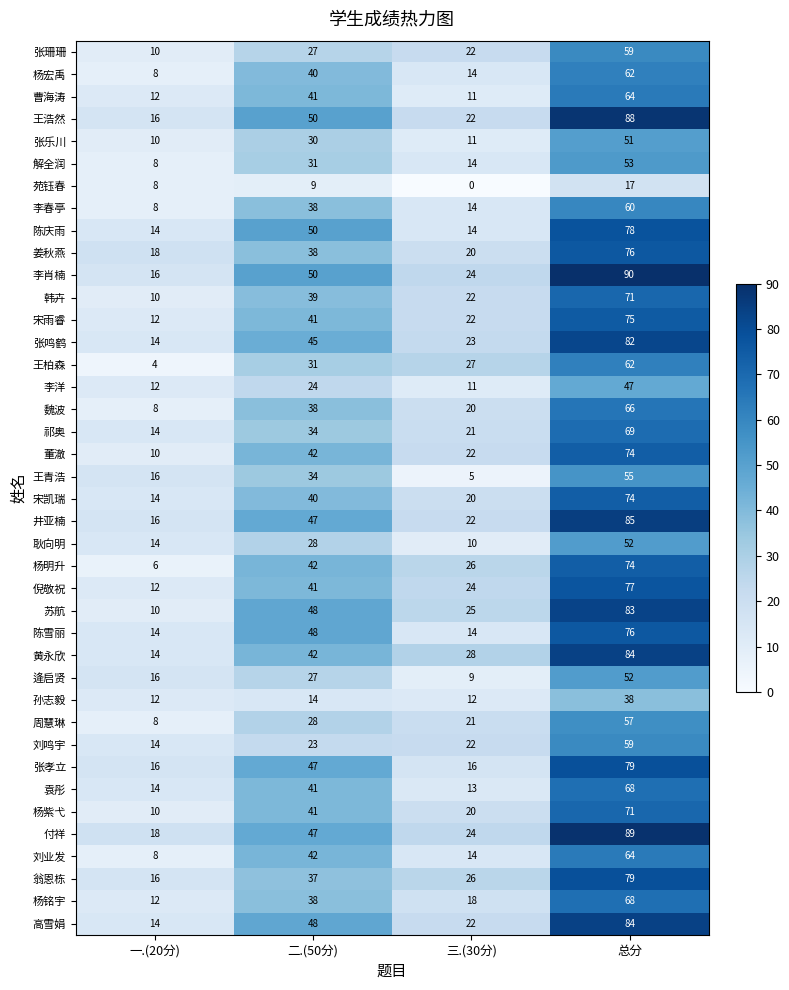

Which series has the largest range (max minus min)?

李肖楠